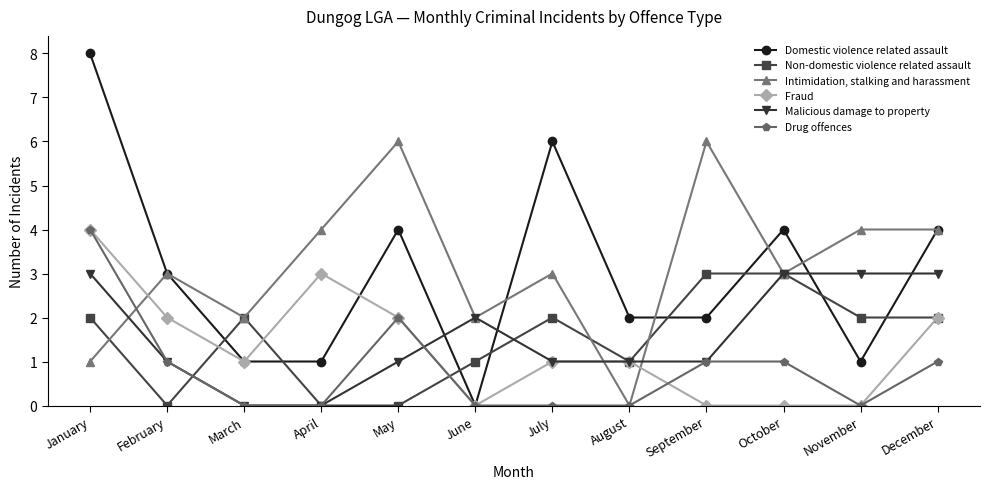

Does the chart have visible grid lines?

No